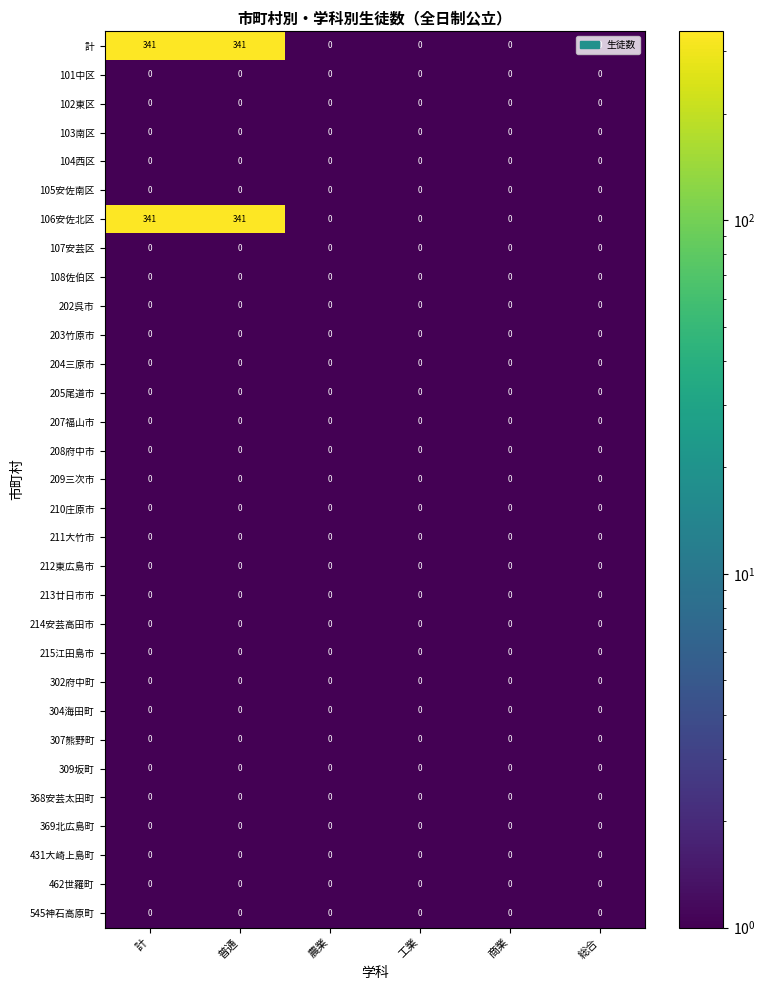

What is the smallest value displayed?

0